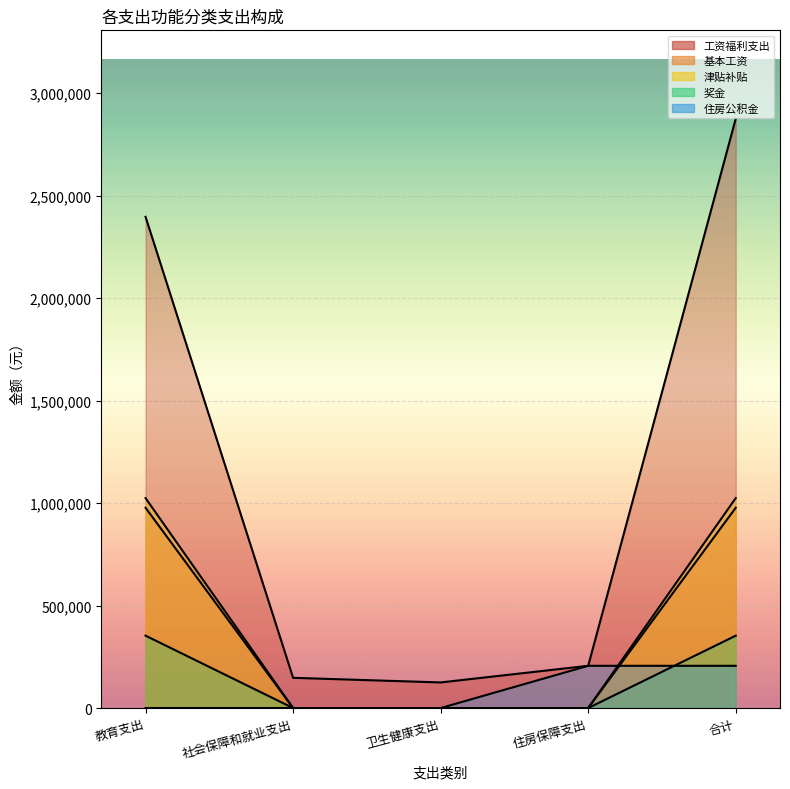

The 津贴补贴 series shows 585653.8 at 教育支出. True or false?

False